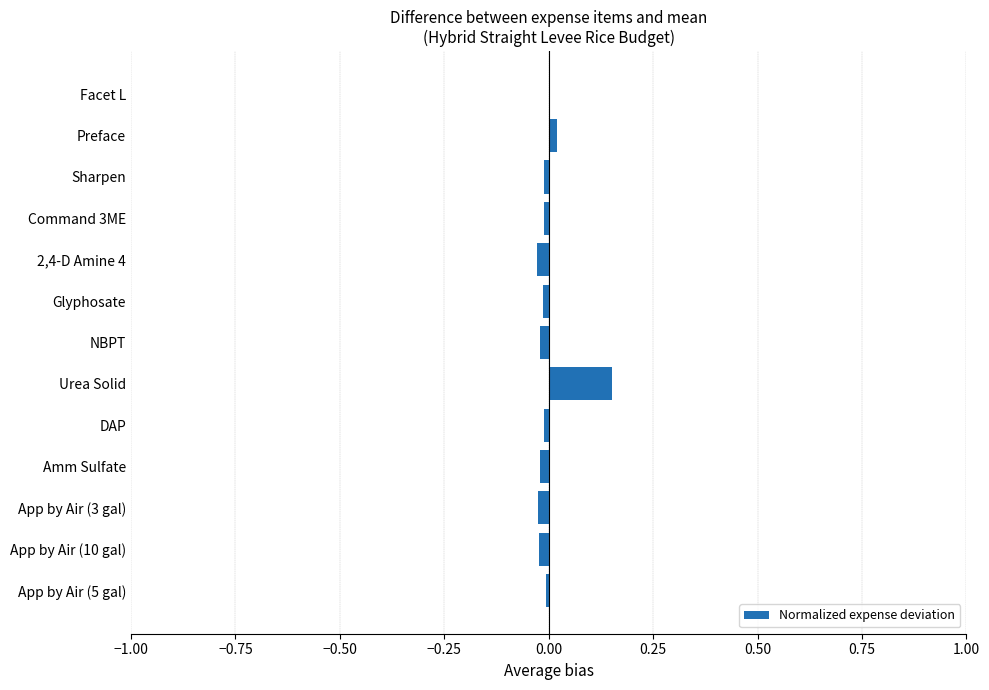

The value at App by Air (3 gal) is -0.0. True or false?

True